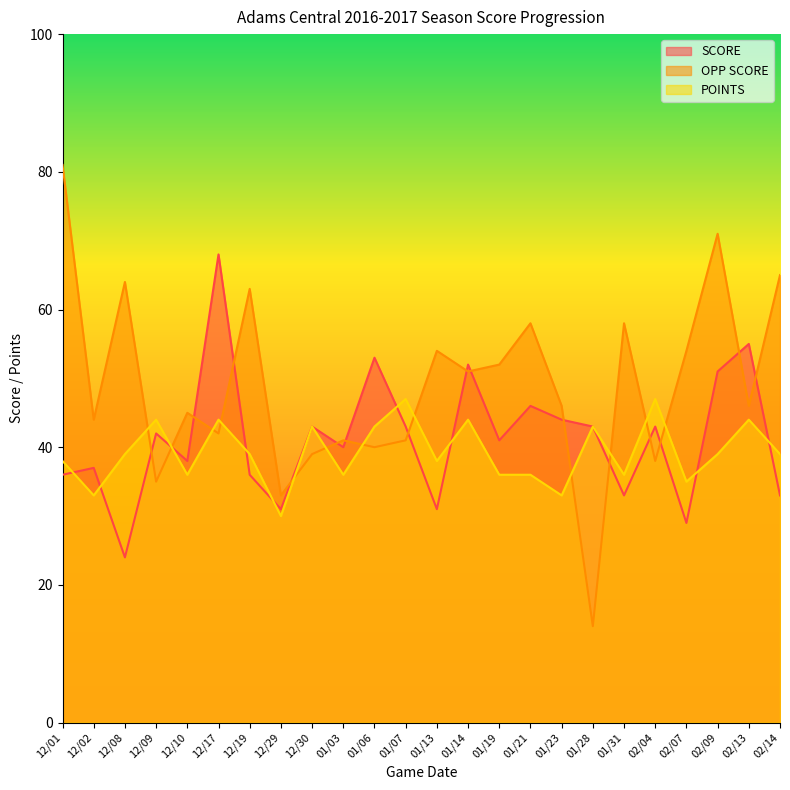

In SCORE, how many points are higher than both neighbors (excluding endpoints)?

9